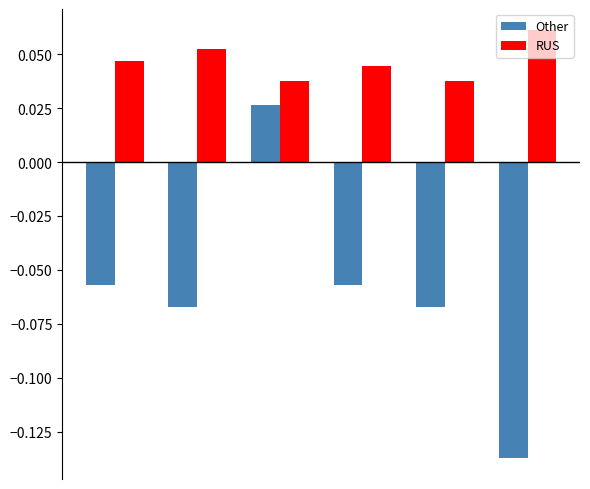

How many bars are there in each group?

2